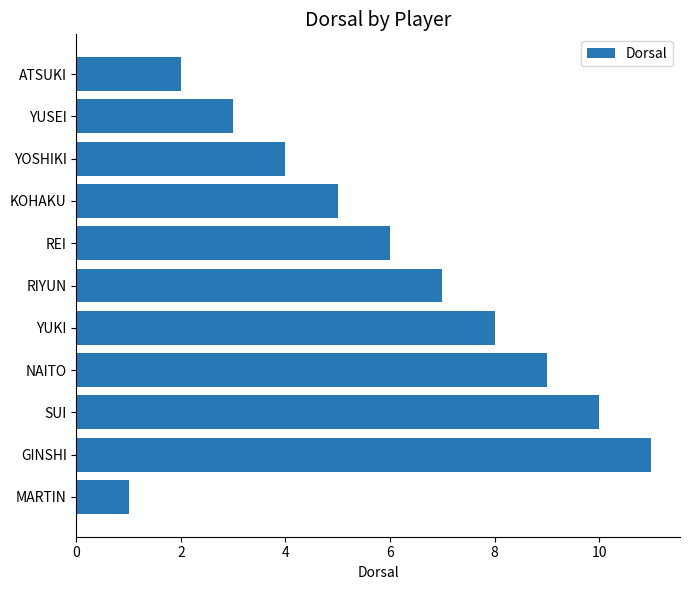

What is the minimum value shown in the chart?

1